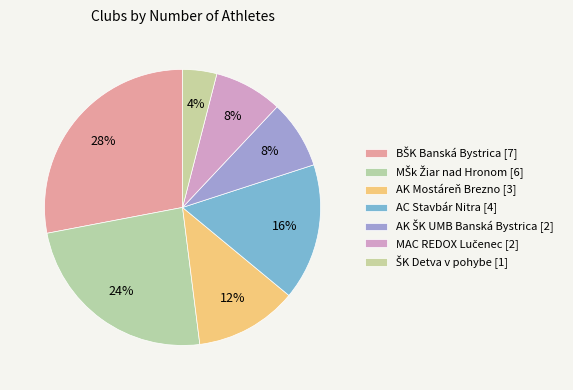

Which slice is the smallest?

ŠK Detva v pohybe